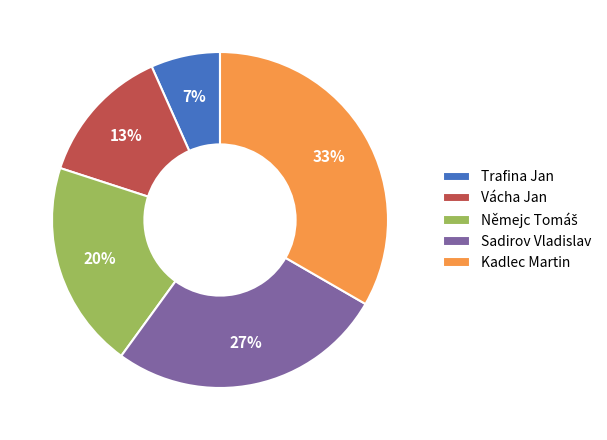

Is the sum of Sadirov Vladislav and Trafina Jan greater than half?

No